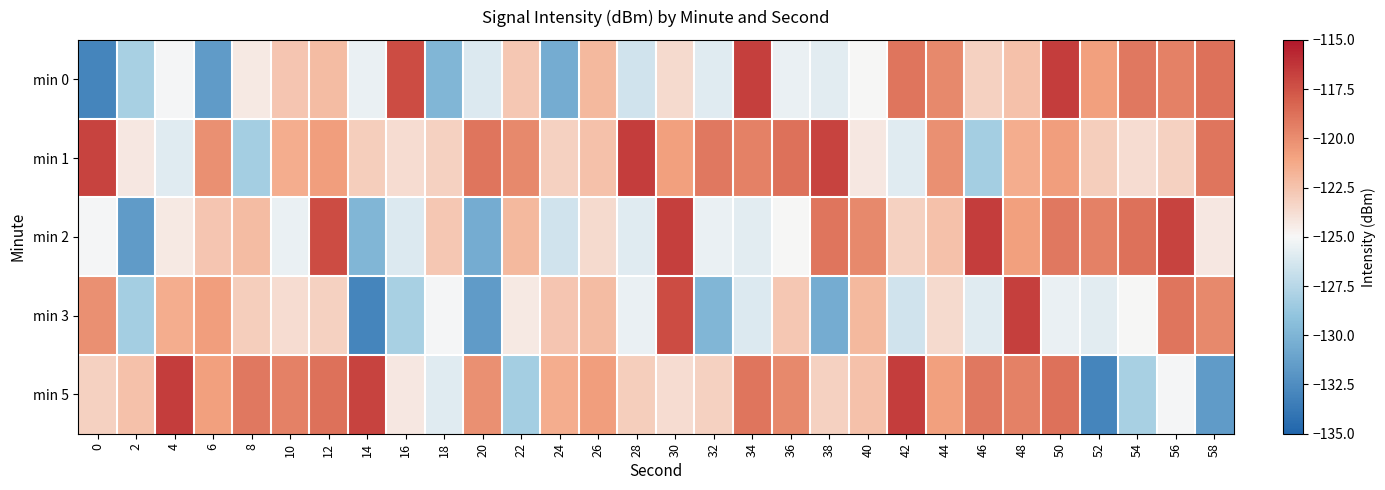

List the series in order of their overall mean, highest first.

min 1, min 5, min 2, min 0, min 3